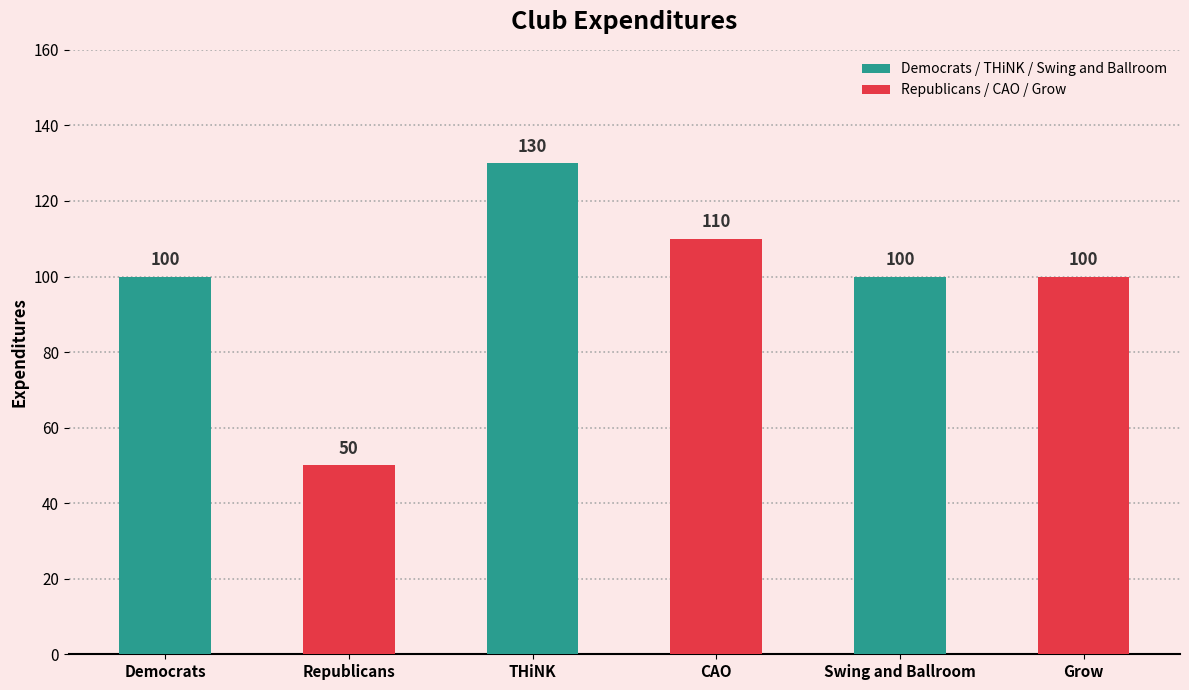

What value does the data have at THiNK?

130